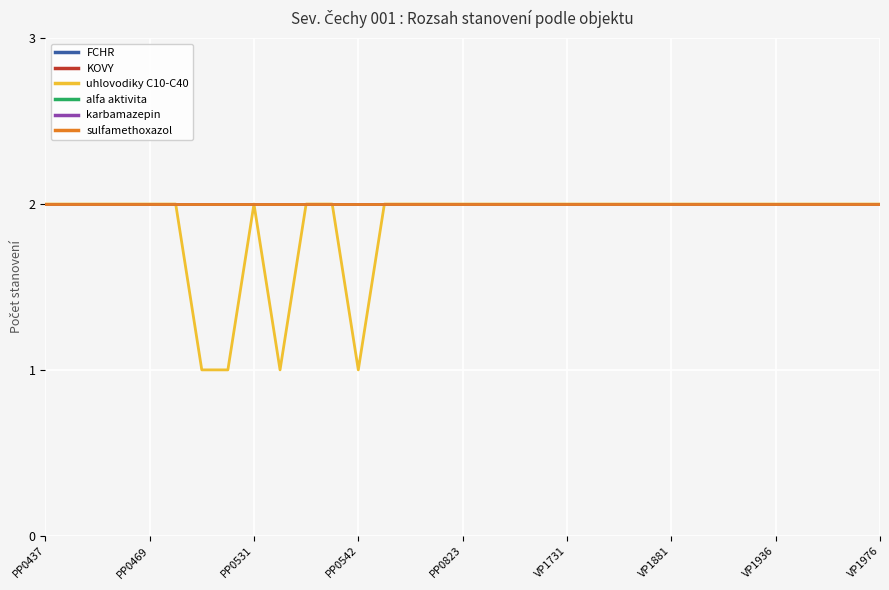

Reading left to right, transcribe all the data shown in this chart.

FCHR: 2	2	2	2	2	2	2	2	2	2	2	2	2	2	2	2	2	2	2	2	2	2	2	2	2	2	2	2	2	2	2	2	2
KOVY: 2	2	2	2	2	2	2	2	2	2	2	2	2	2	2	2	2	2	2	2	2	2	2	2	2	2	2	2	2	2	2	2	2
uhlovodiky C10-C40: 2	2	2	2	2	2	1	1	2	1	2	2	1	2	2	2	2	2	2	2	2	2	2	2	2	2	2	2	2	2	2	2	2
alfa aktivita: 2	2	2	2	2	2	2	2	2	2	2	2	2	2	2	2	2	2	2	2	2	2	2	2	2	2	2	2	2	2	2	2	2
karbamazepin: 2	2	2	2	2	2	2	2	2	2	2	2	2	2	2	2	2	2	2	2	2	2	2	2	2	2	2	2	2	2	2	2	2
sulfamethoxazol: 2	2	2	2	2	2	2	2	2	2	2	2	2	2	2	2	2	2	2	2	2	2	2	2	2	2	2	2	2	2	2	2	2